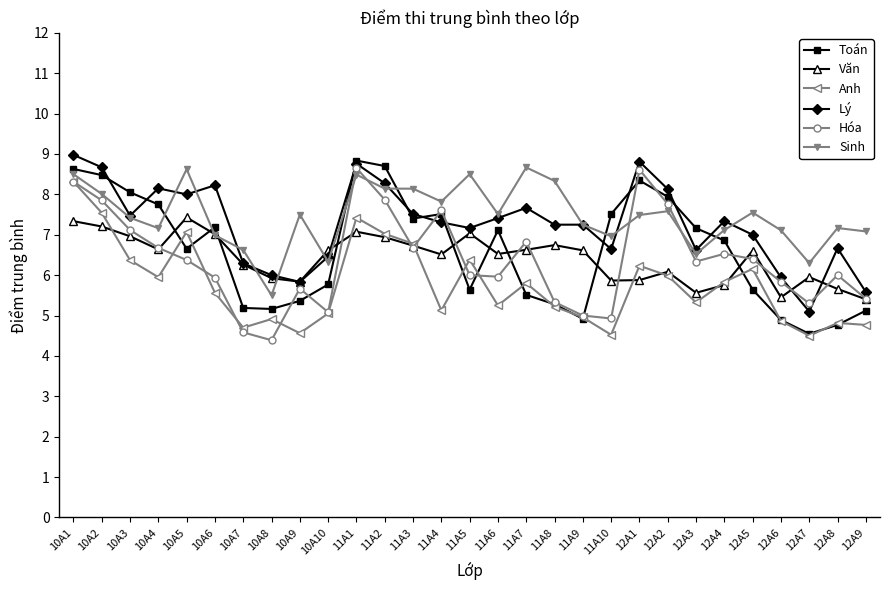

What value does the Toán series have at 11A2?

8.7